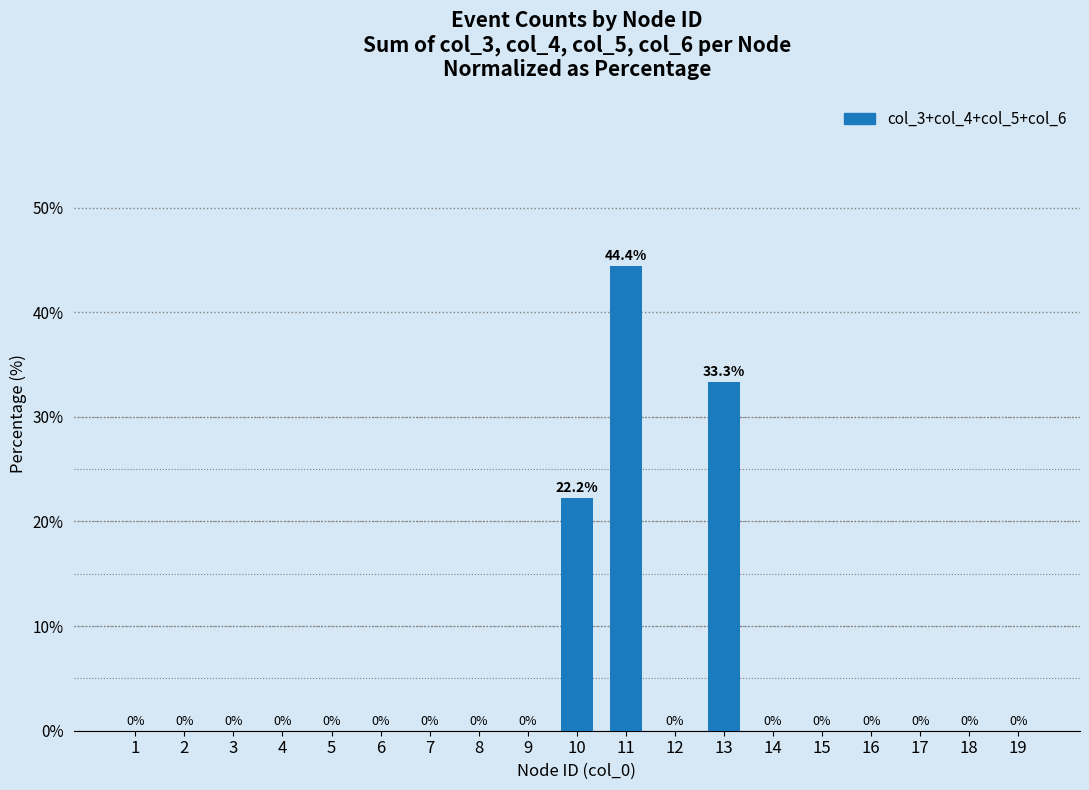

Are the bars horizontal?

No